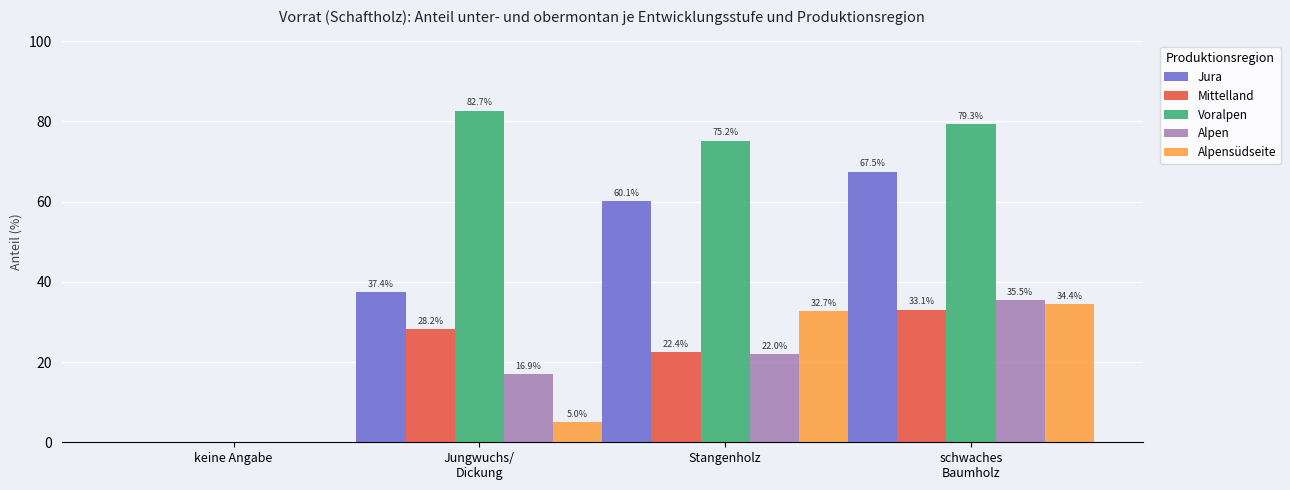

Does the chart contain stacked bars?

No